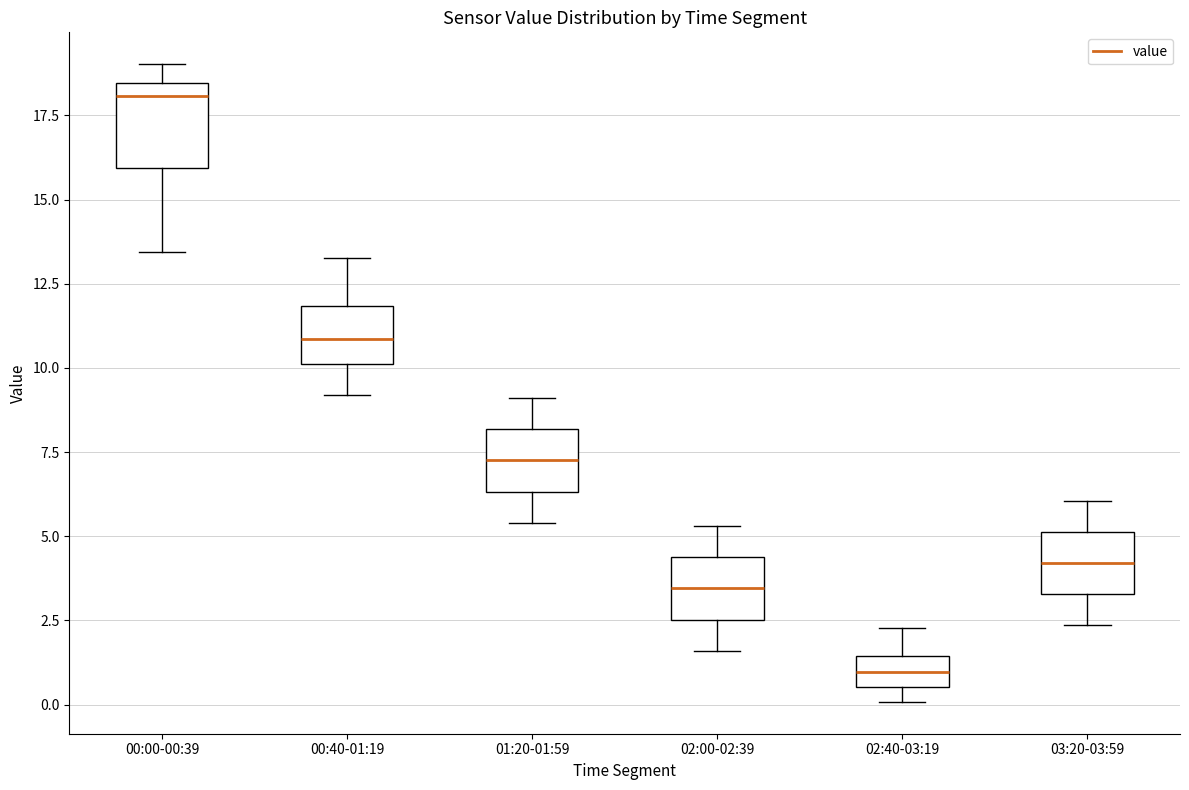

Where does the median line of the box for 03:20-03:59 sit on the y-axis? The values are not printed on the chart, so give them approximately, as read against the axis.

4.0